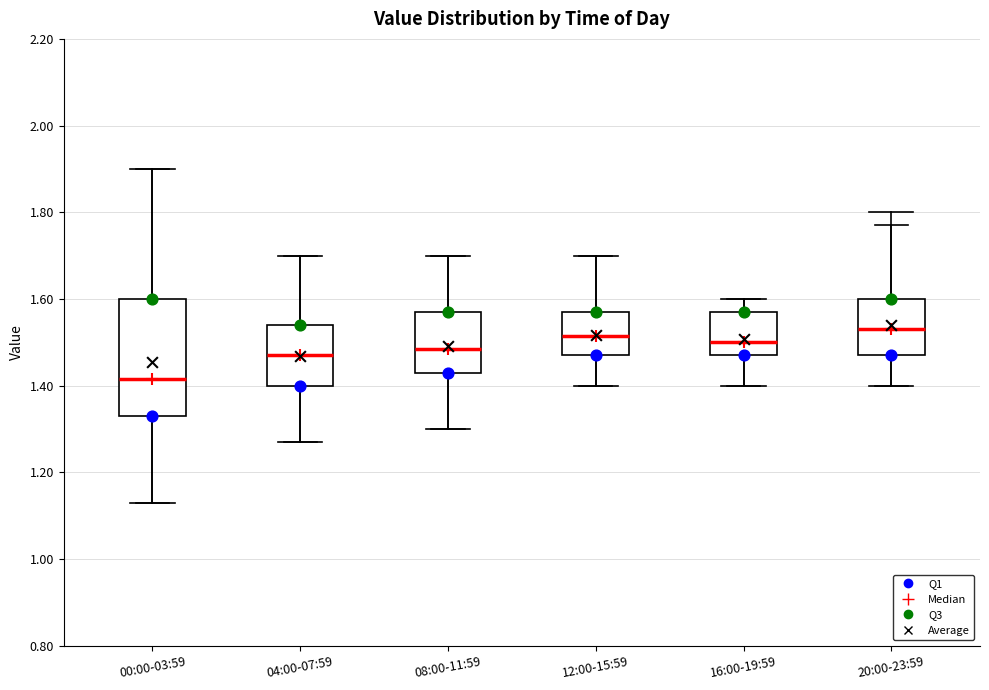

Which box has the lowest median line?

00:00-03:59